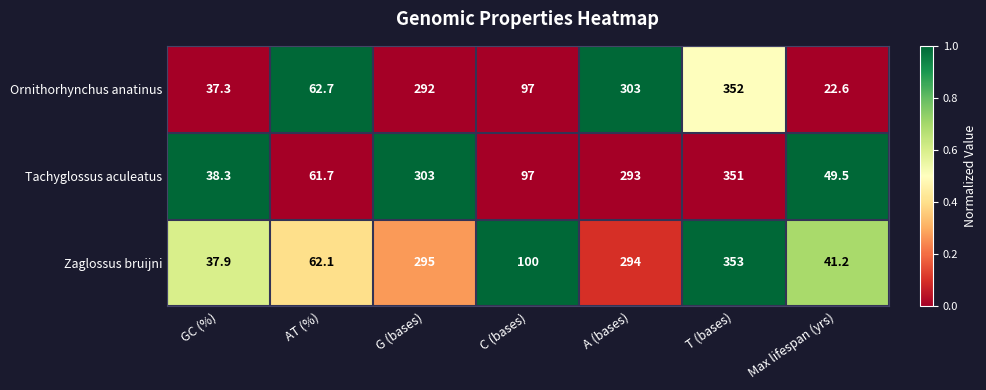

At which category is the sum across all series the highest?

T (bases)